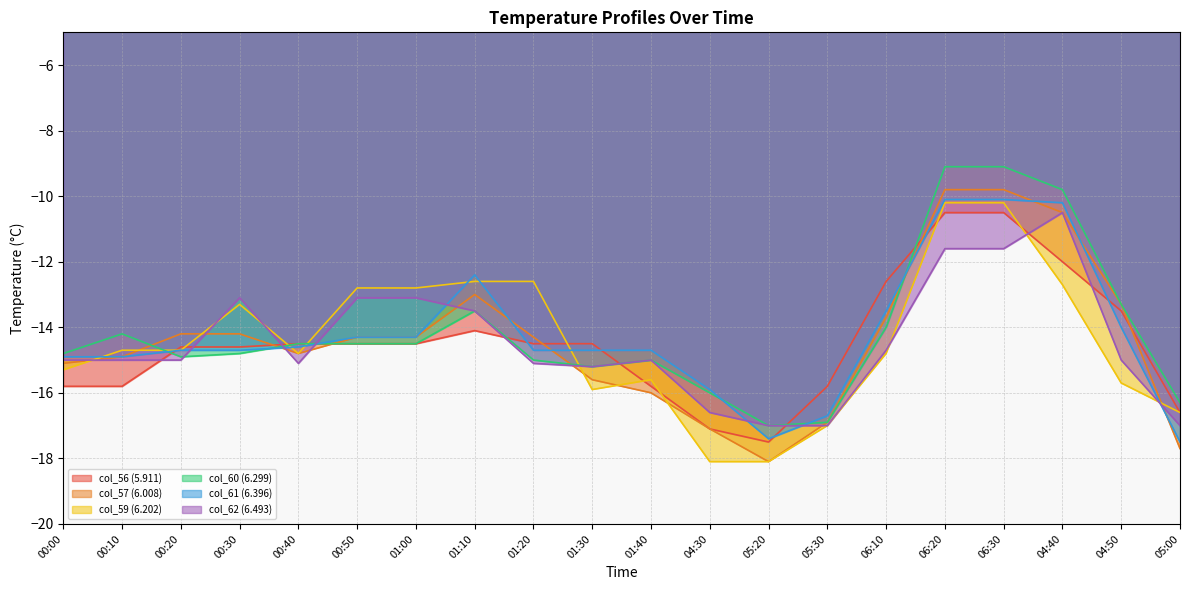

At which category does the chart reach its peak across all series?

06:20